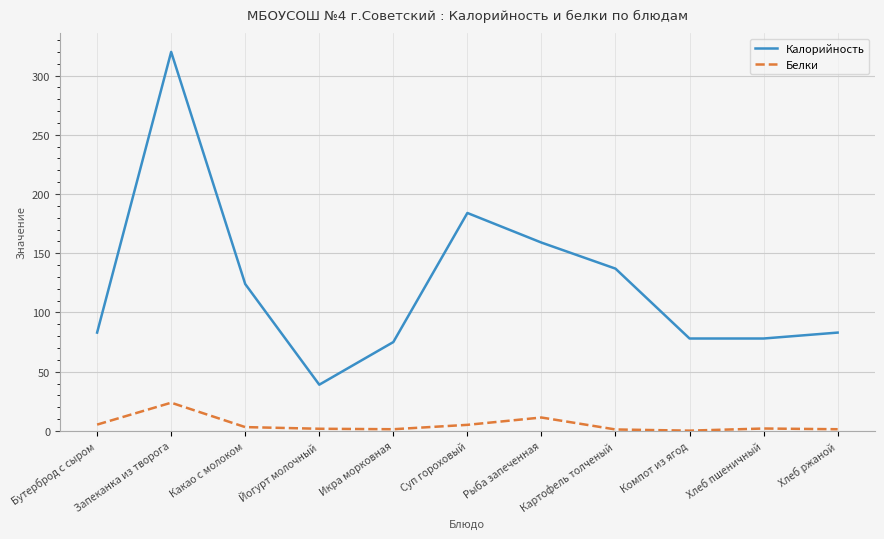

What is the approximate value of Калорийность at Йогурт молочный?

39.0